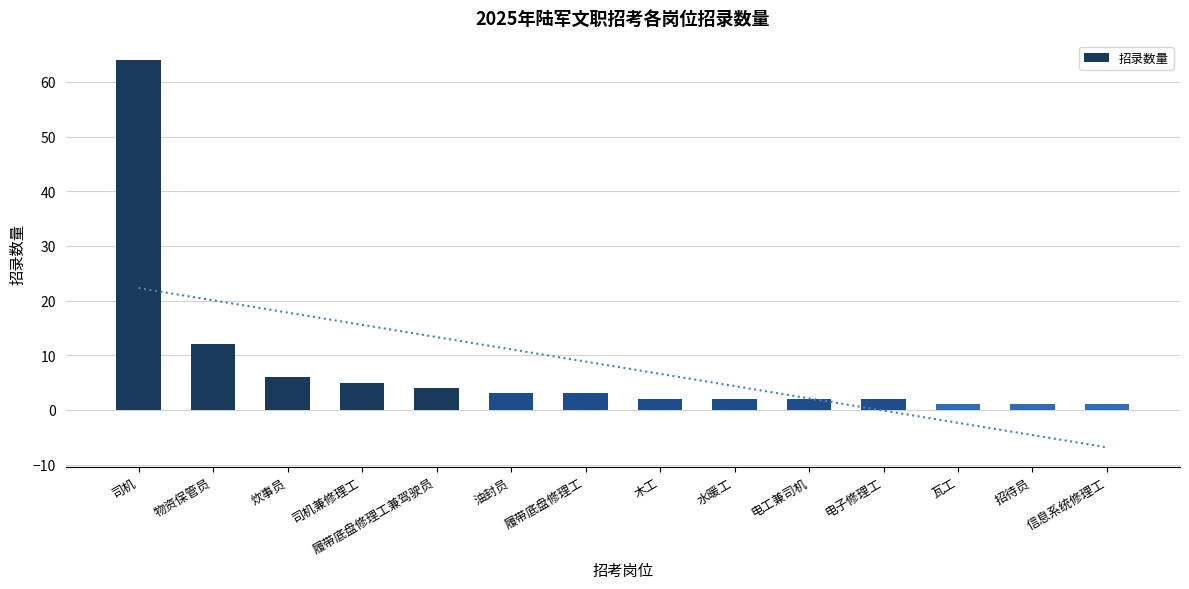

What is the average value?

8